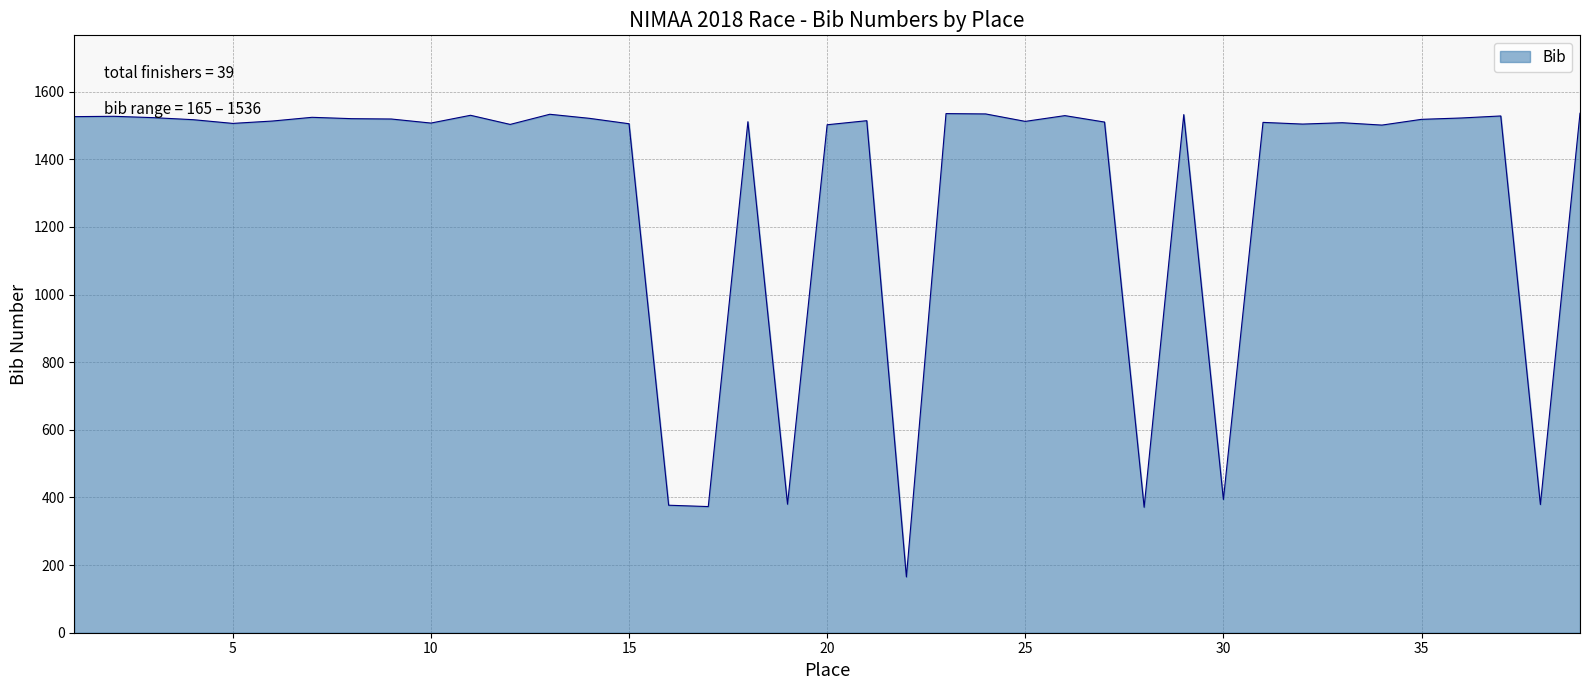

What is the maximum value shown in the chart?

1536